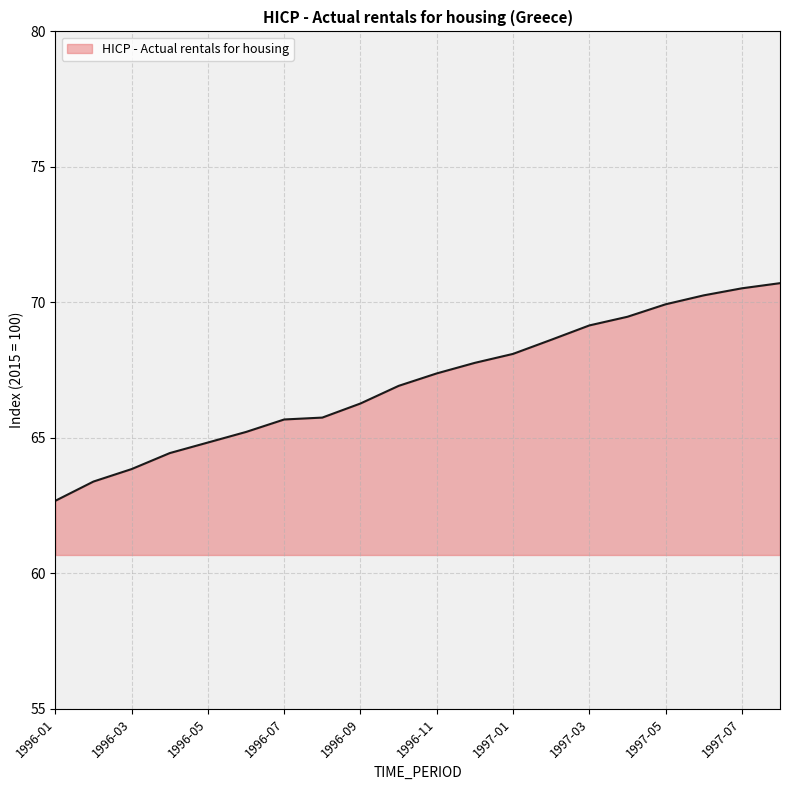

What is the difference between the maximum and minimum values?

8.0